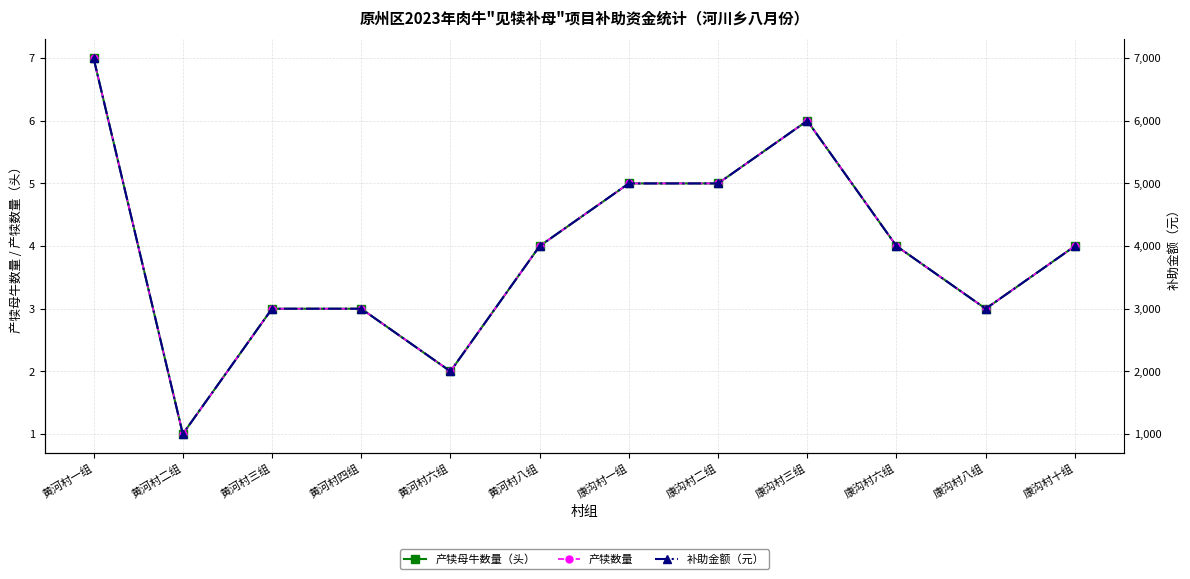

What is the sum of the 产犊母牛数量（头） values at 黄河村四组 and 康沟村十组?

7